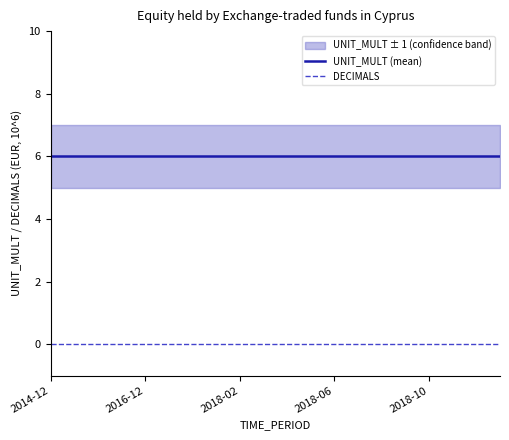

True or false: UNIT_MULT (mean) and DECIMALS intersect in this chart.

False